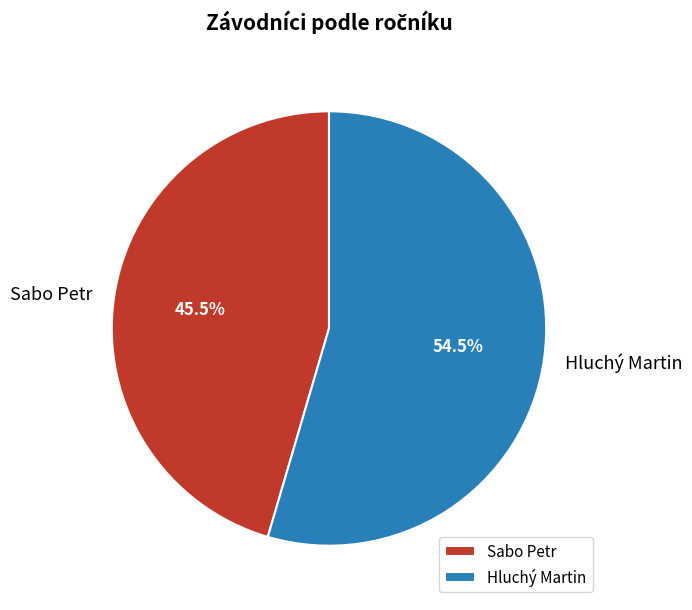

What percentage do Sabo Petr and Hluchý Martin together represent?

100.0%